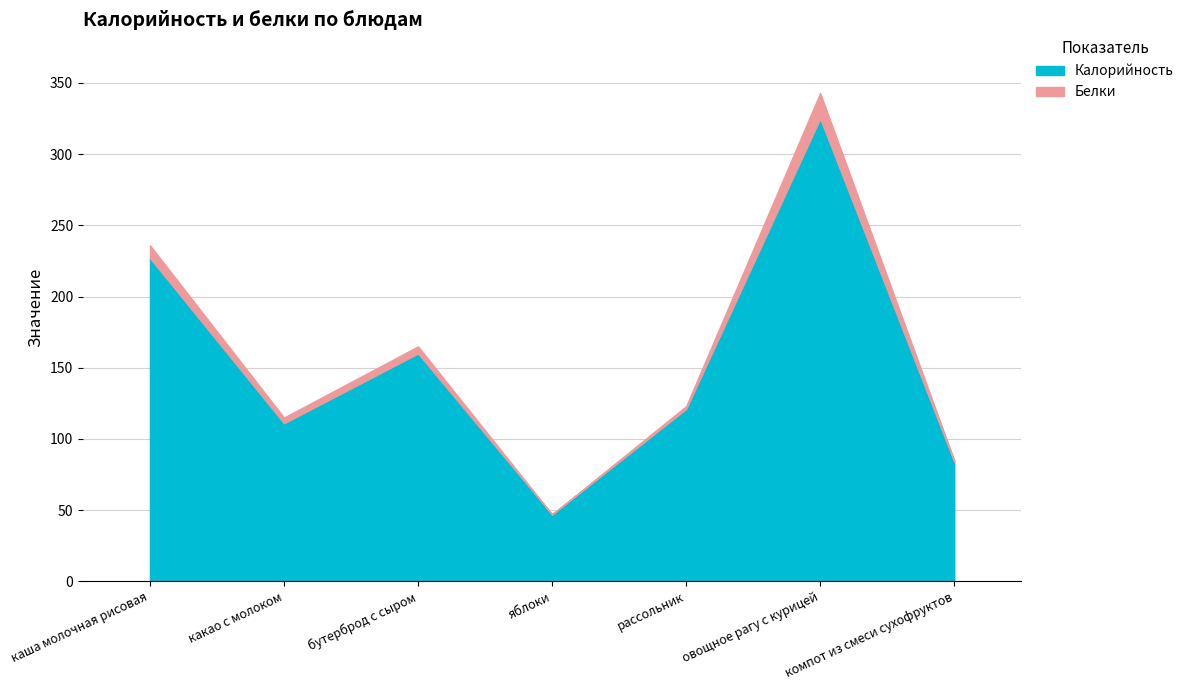

True or false: Калорийность and Белки cross at least once.

False